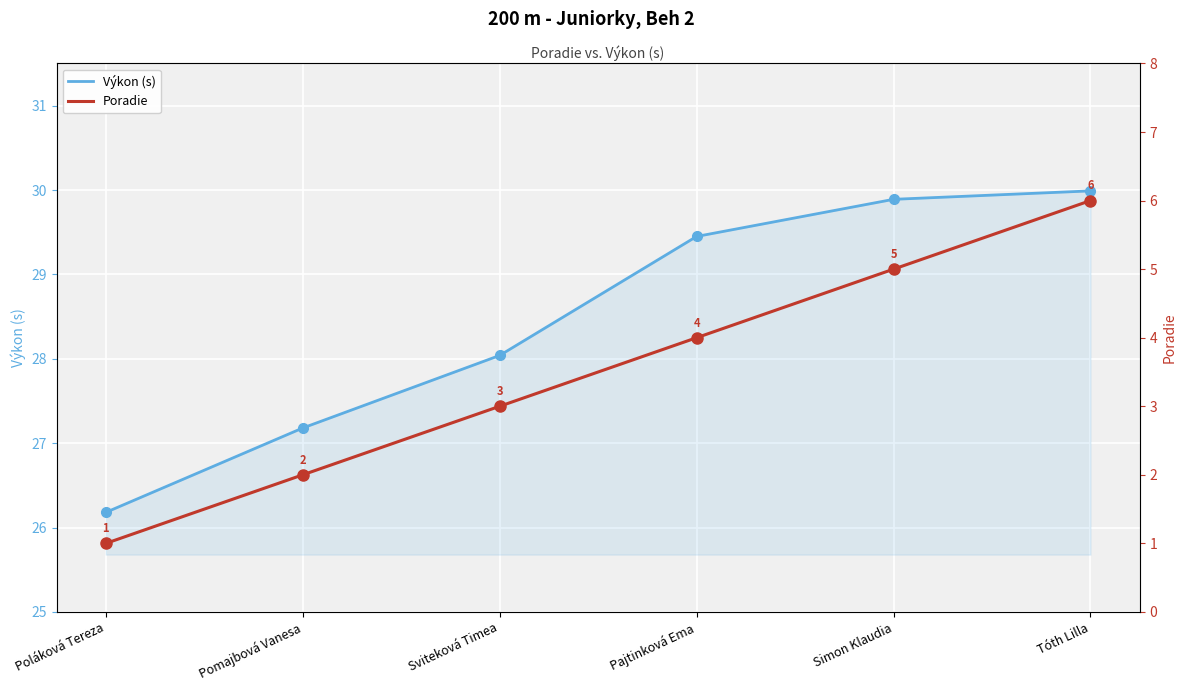

What position from the right is Tóth Lilla?

1